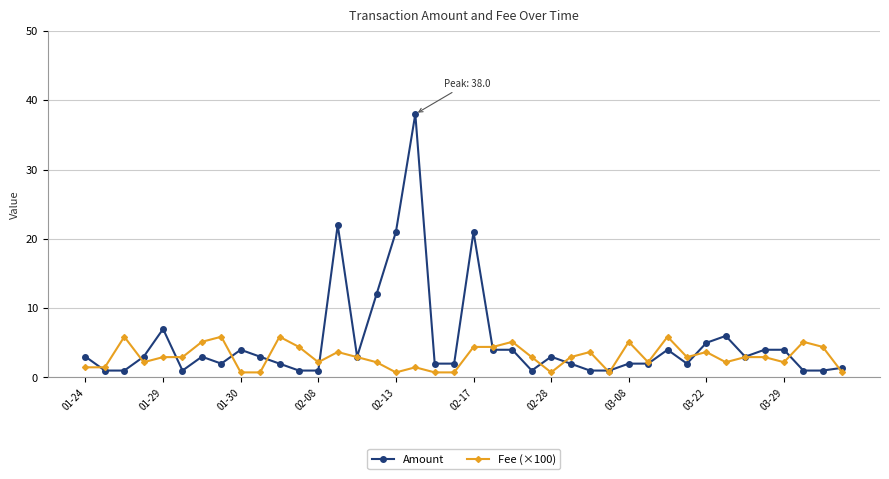

List the series in order of their overall mean, highest first.

Amount, Fee (×100)